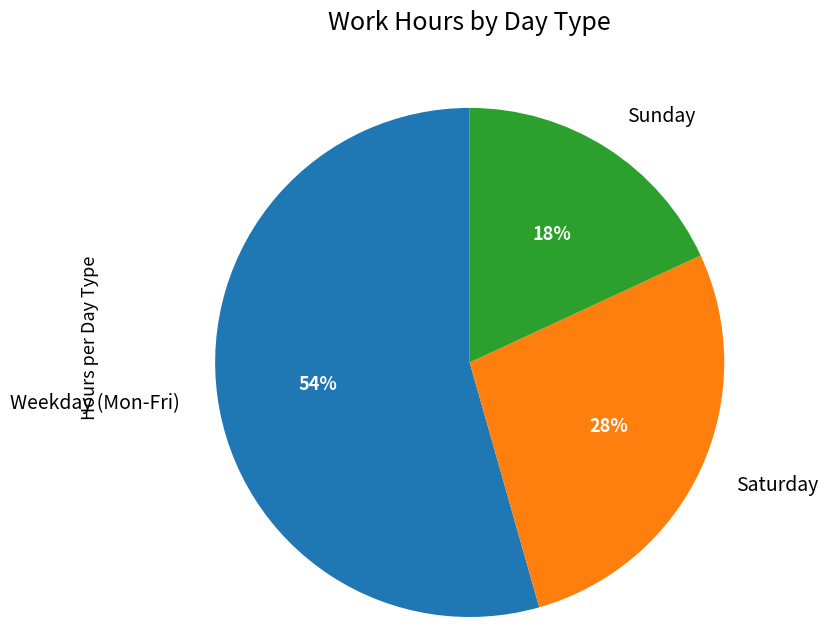

What is the ratio of the value at Weekday (Mon-Fri) to the value at Sunday?

3.0